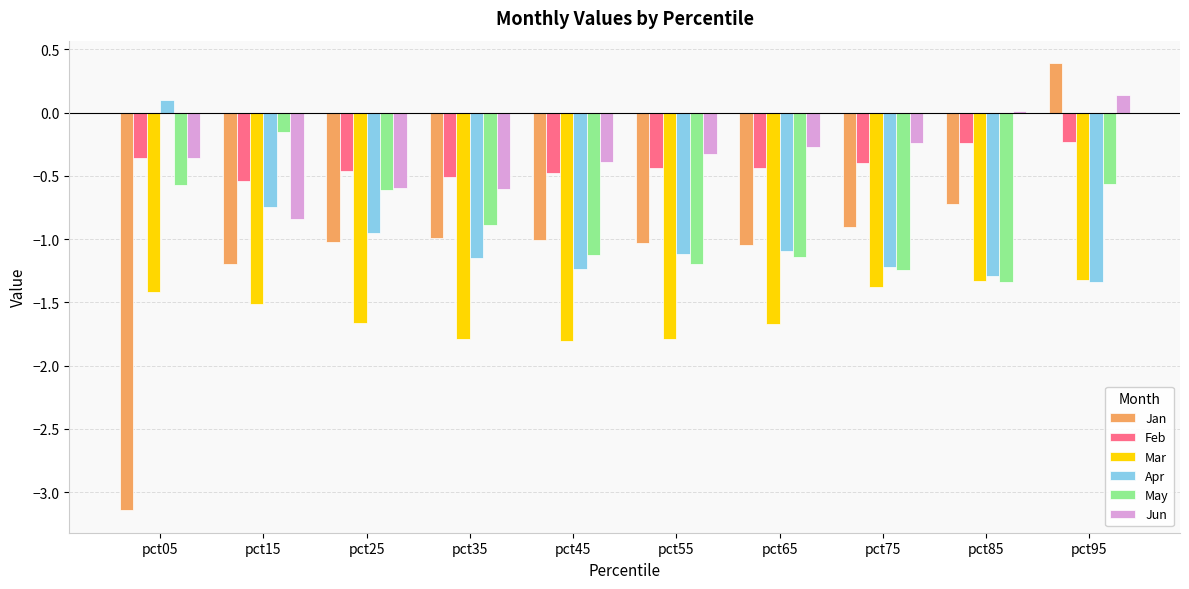

What is the maximum value shown in the chart?

0.4